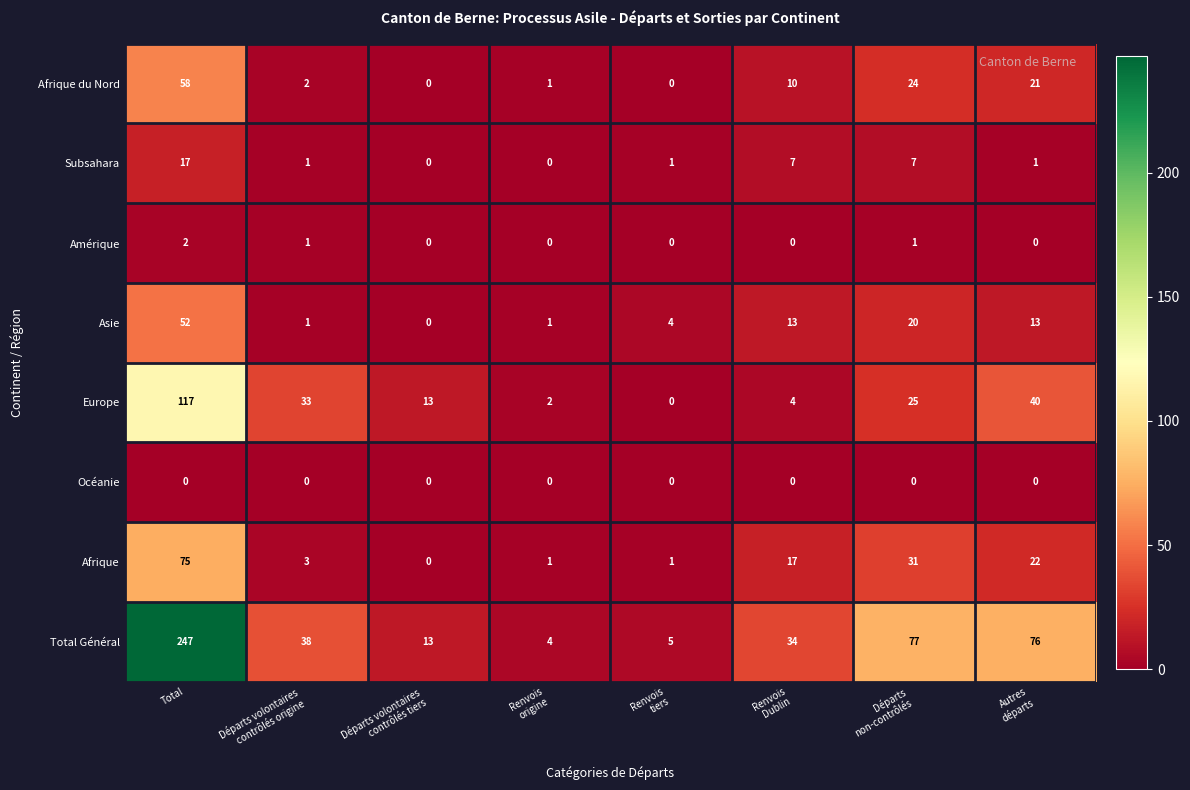

At which category is the sum across all series the highest?

Total